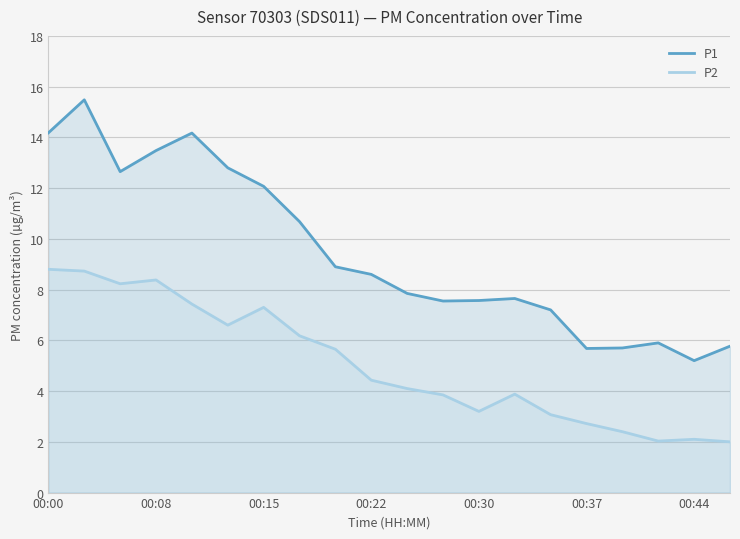

What is the value of the P1 point at the 5th from the left?

14.2